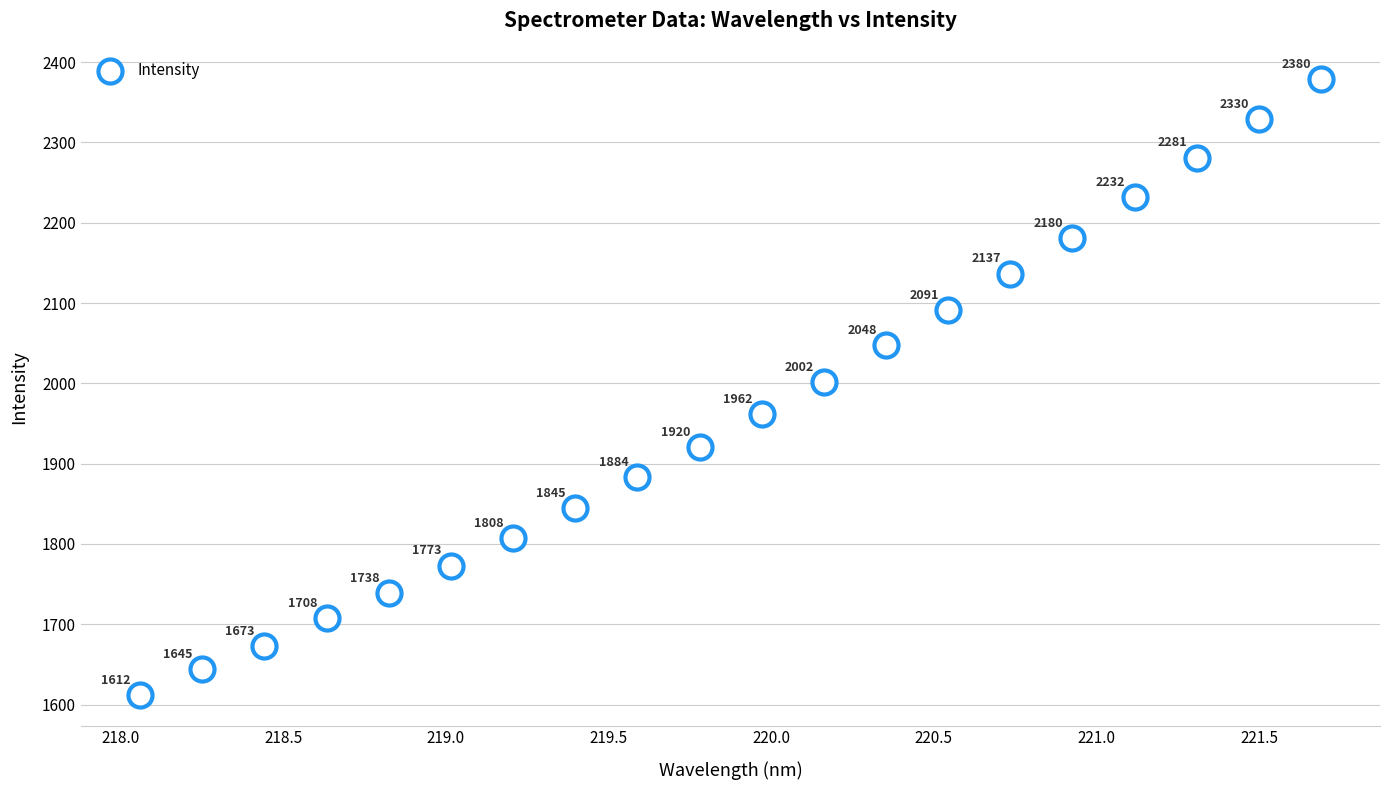

What is the range of Y values (max minus min)?

767.3